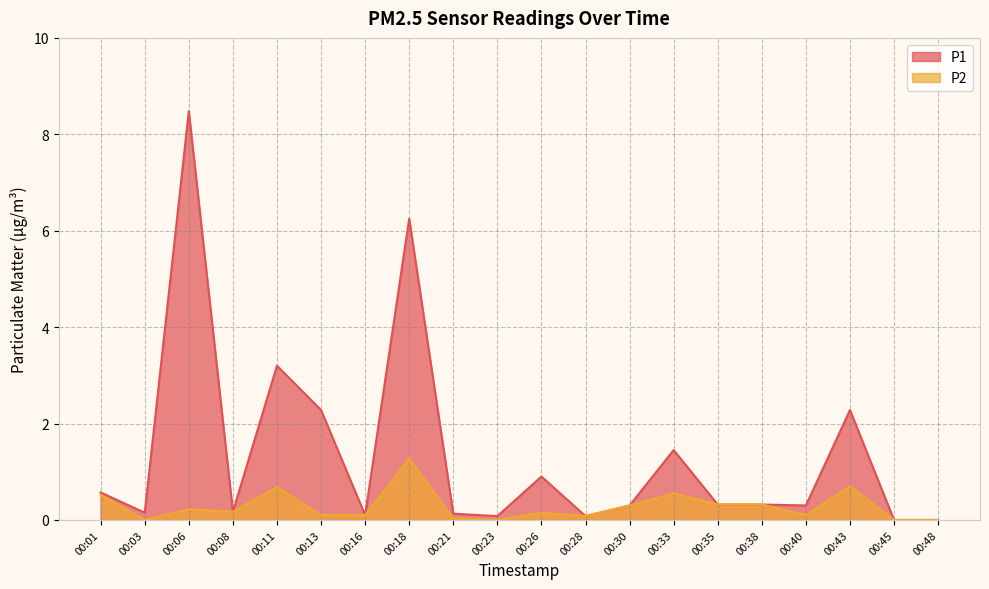

At which category does P2 reach its first local peak?

00:06